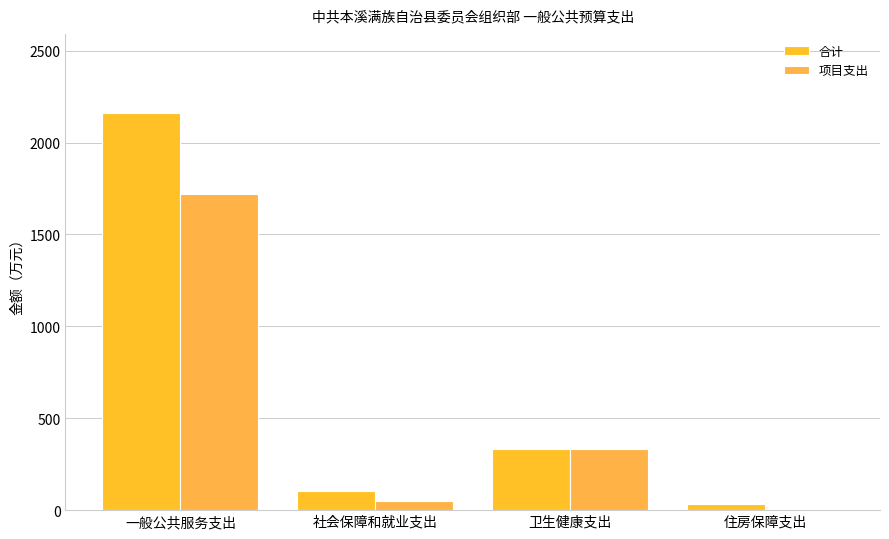

Reading left to right, list all the values displayed in this chart.

合计: 2159.5	104.7	335.0	34.0
项目支出: 1721.9	48.0	335.0	0.0